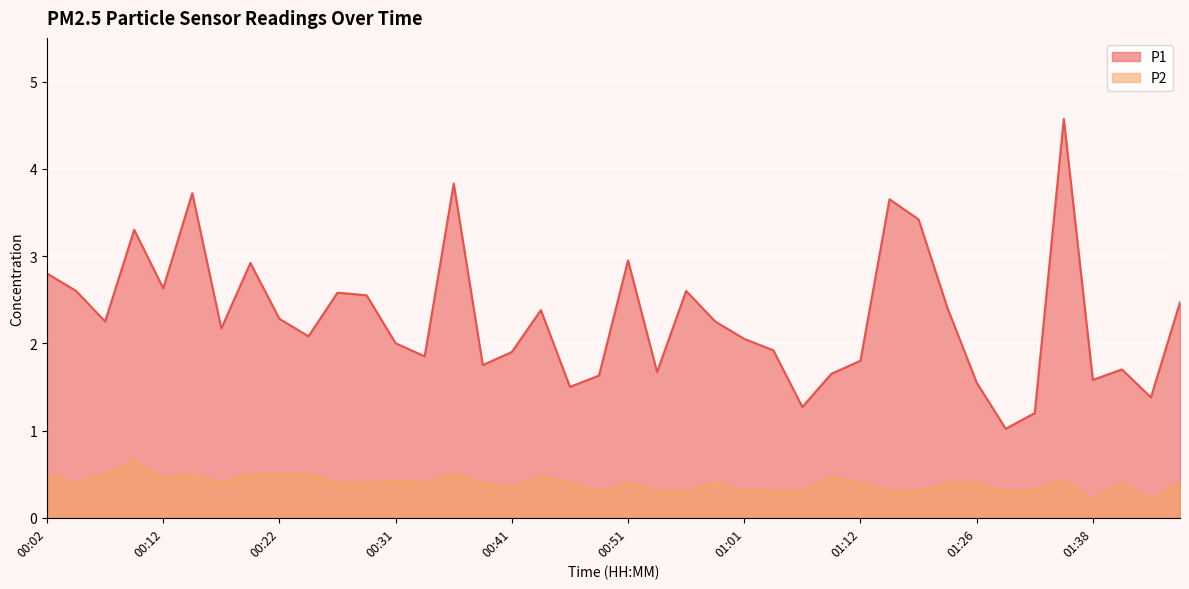

At which category is the sum across all series the highest?

01:36